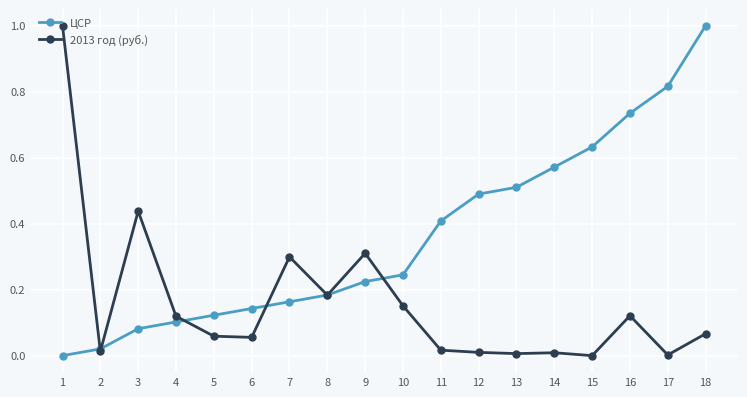

Which series has the largest total across all categories?

ЦСР